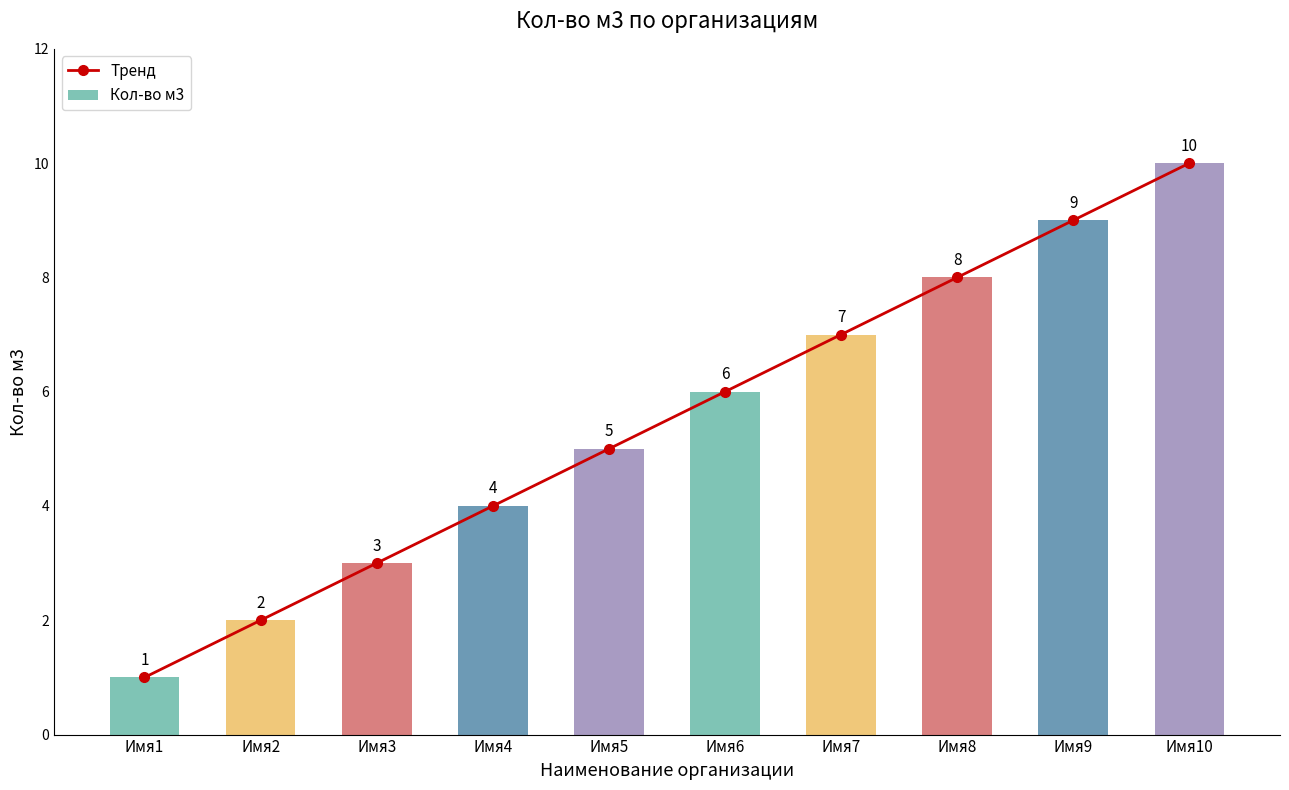

Reading right to left, list all the values displayed in this chart.

Тренд: 10	9	8	7	6	5	4	3	2	1
Кол-во м3: 10	9	8	7	6	5	4	3	2	1